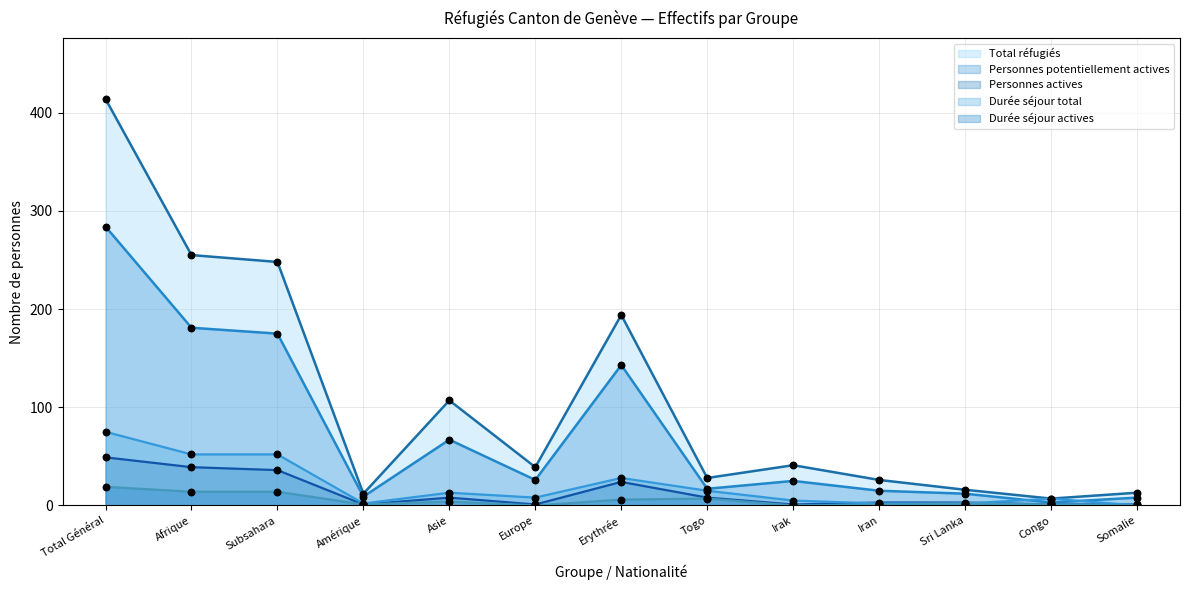

What are all the series names shown in the legend?

Total réfugiés, Personnes potentiellement actives, Personnes actives, Durée séjour total, Durée séjour actives